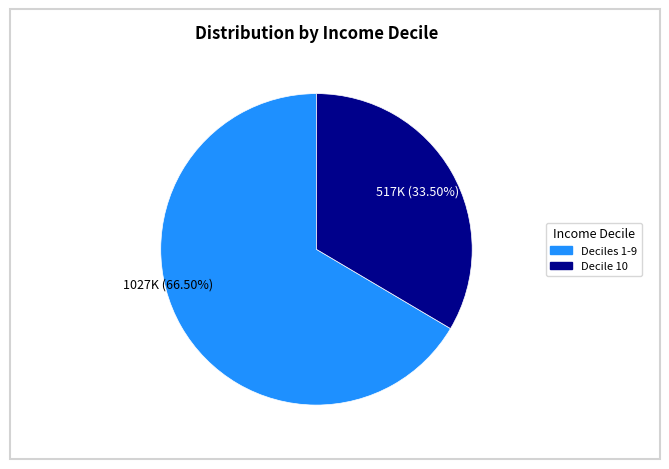

What is the majority slice?

Deciles 1-9